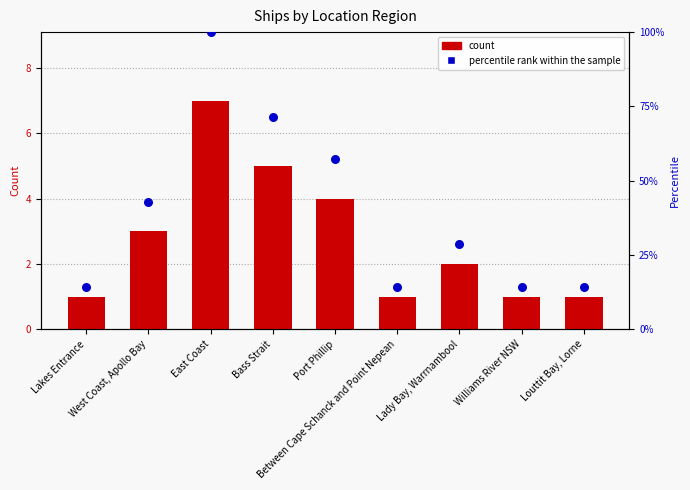

At which category is the sum across all series the highest?

East Coast